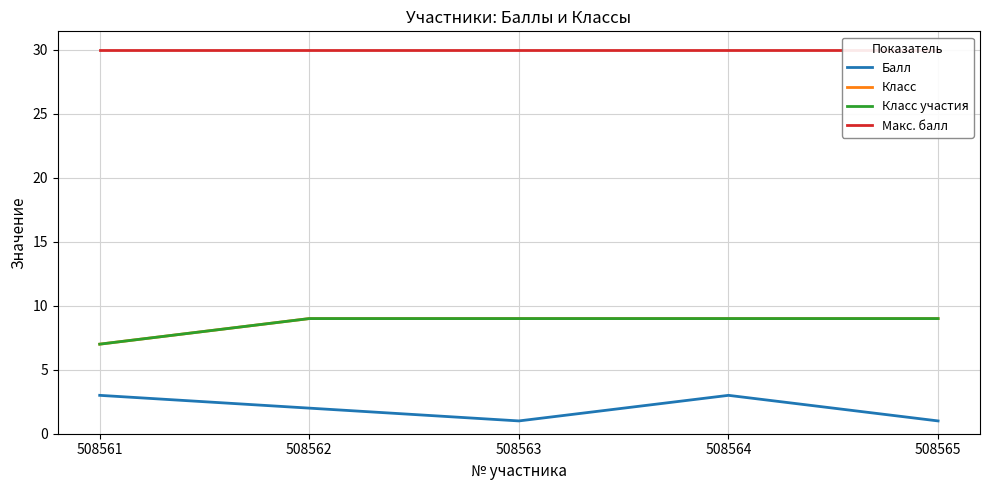

The value of Макс. балл at 508565 is 42. True or false?

False